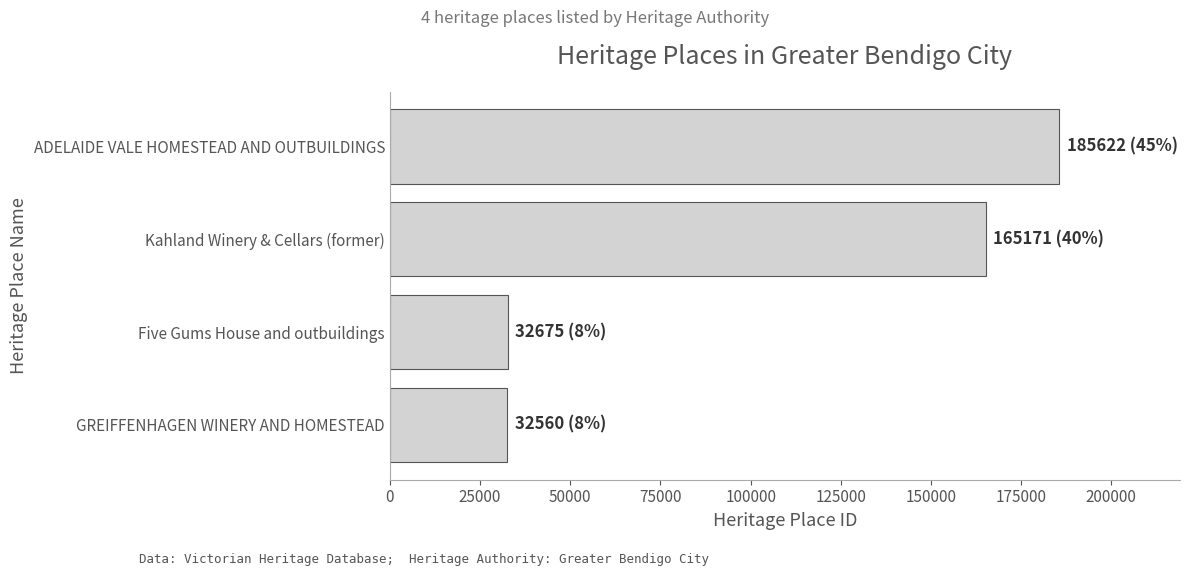

What is the difference between the maximum and second lowest values?

152947